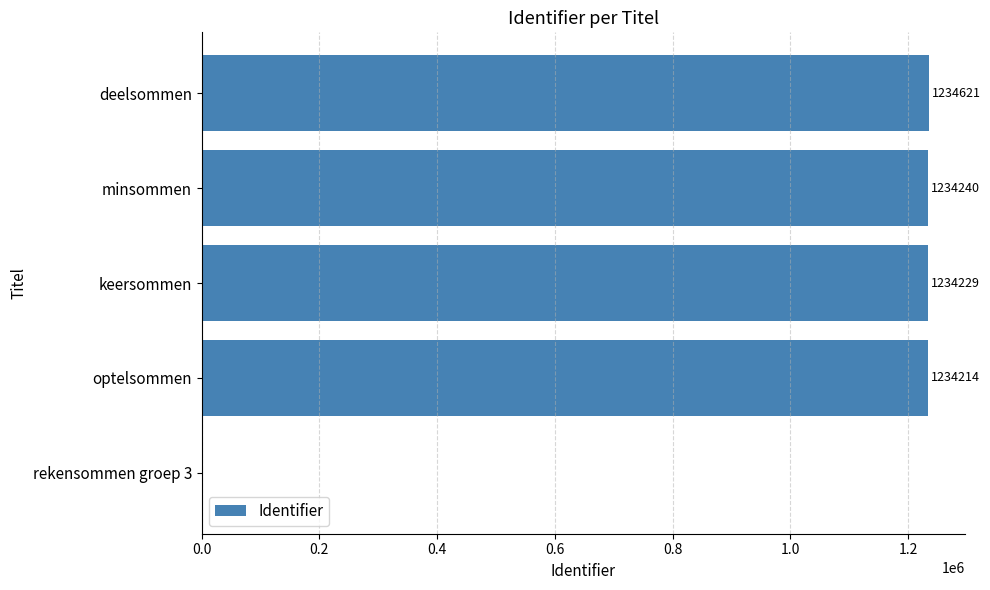

Where is the data nearest to the value 617310?

optelsommen